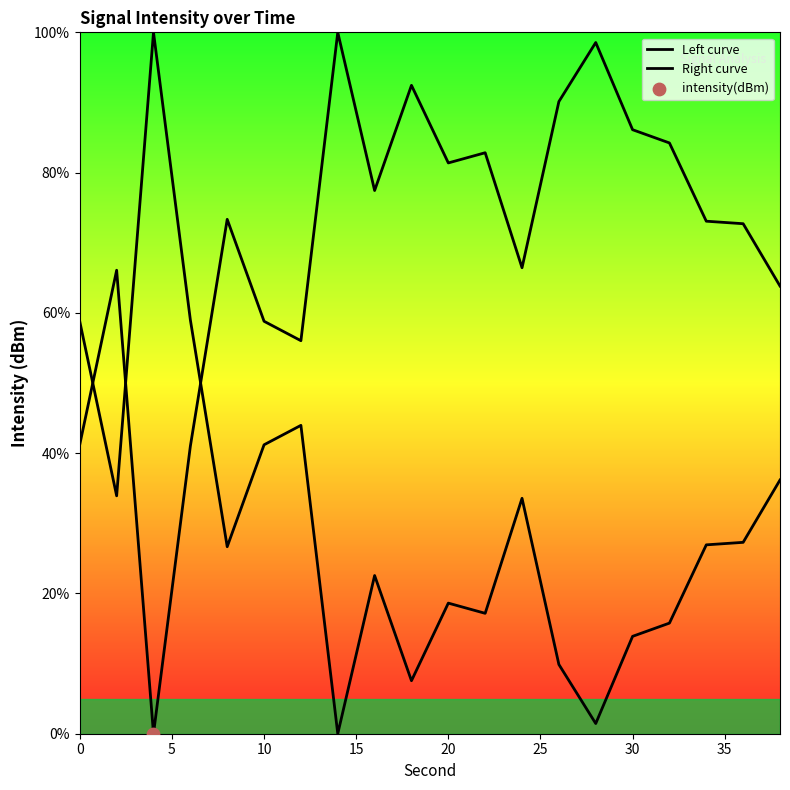

Which series has the widest spread of Y values?

Left curve